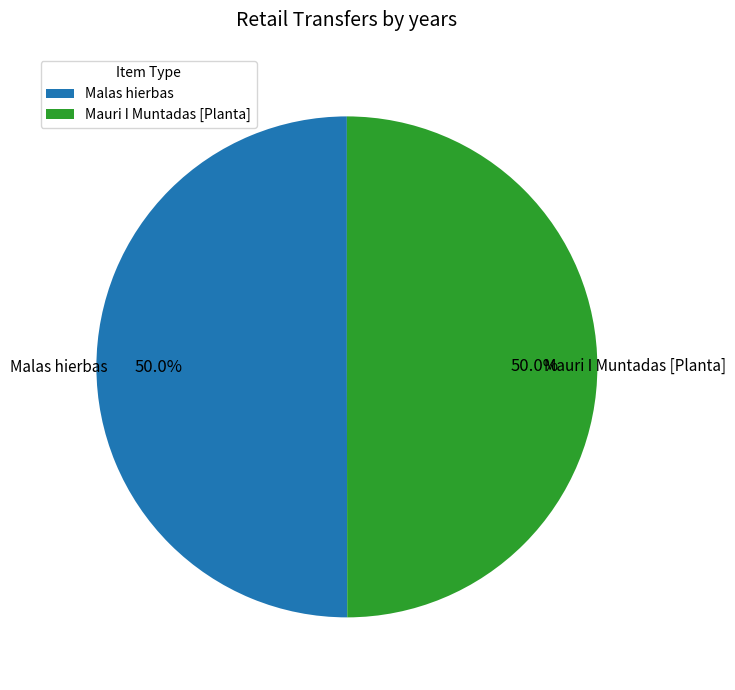

How much of the chart is everything except Mauri I Muntadas [Planta]?

50.0%